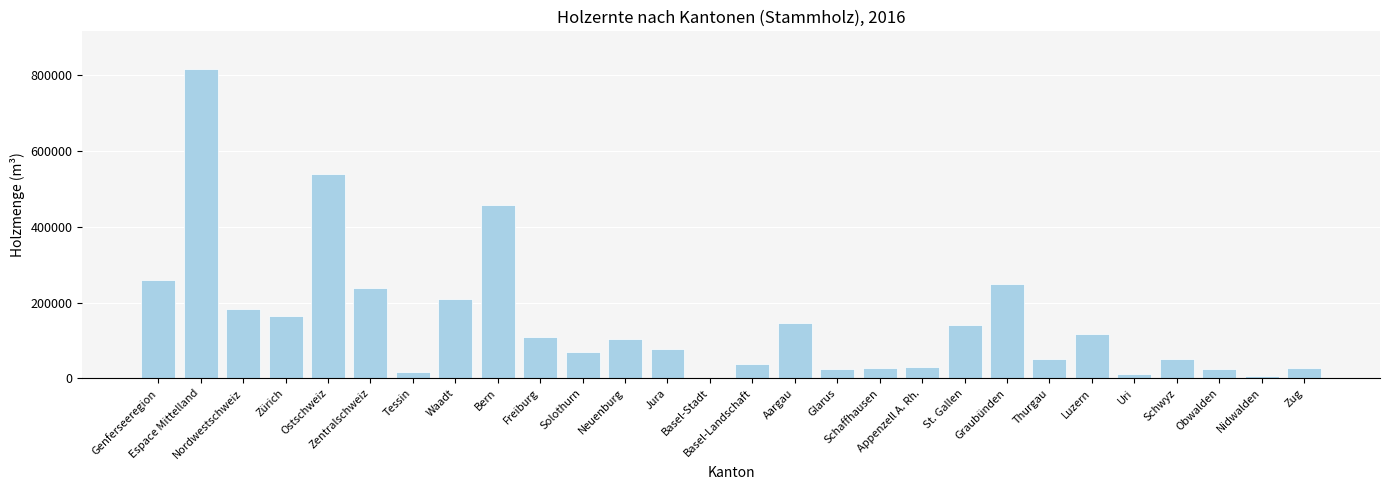

Where does the data first go above 102854?

Genferseeregion